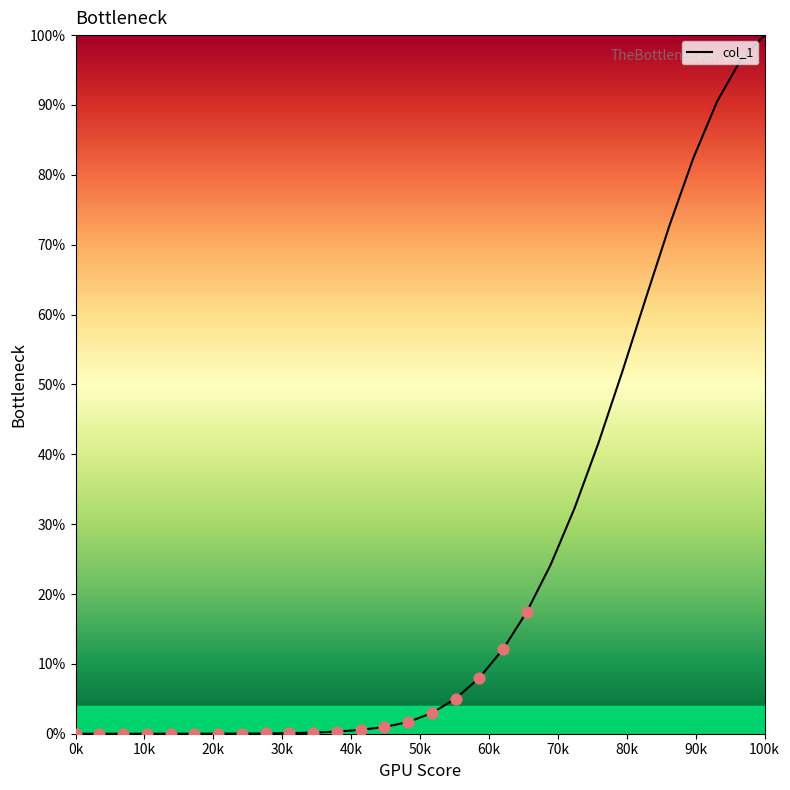

What is the maximum value shown in the chart?

100.0